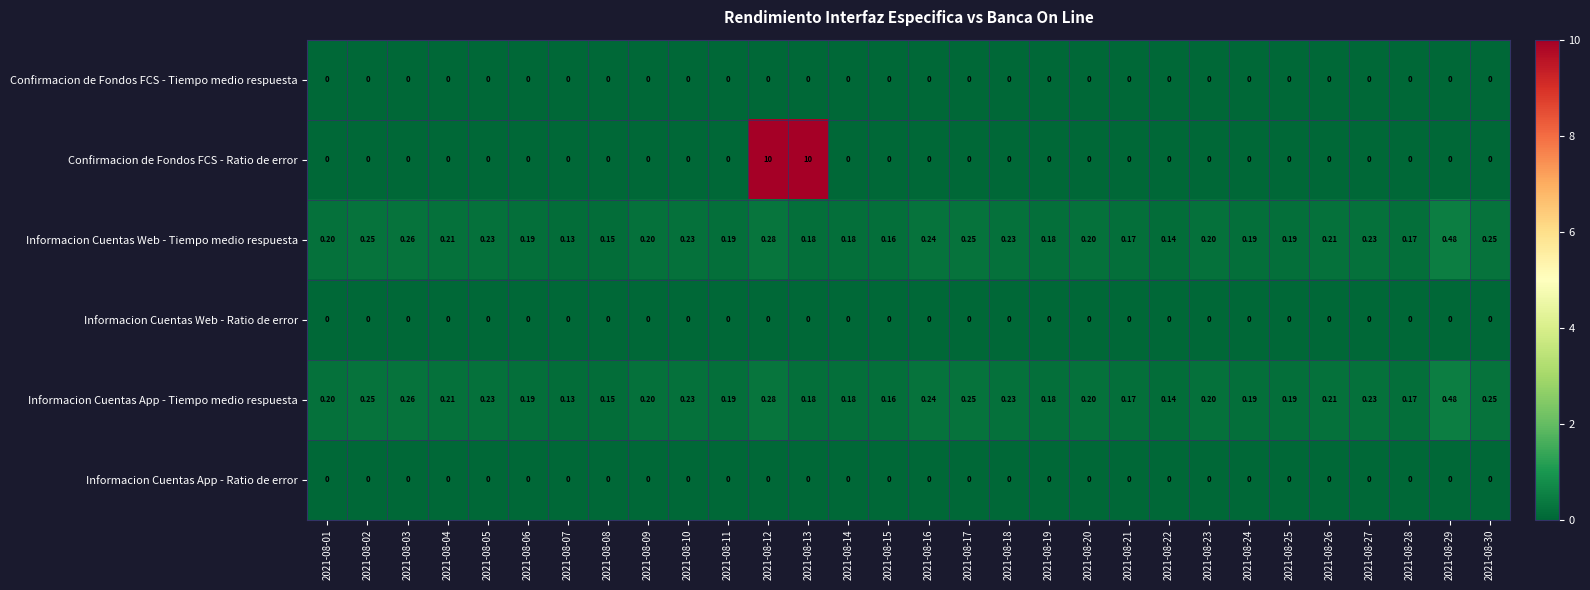

Which series has the widest spread of values?

Confirmacion de Fondos FCS - Ratio de error